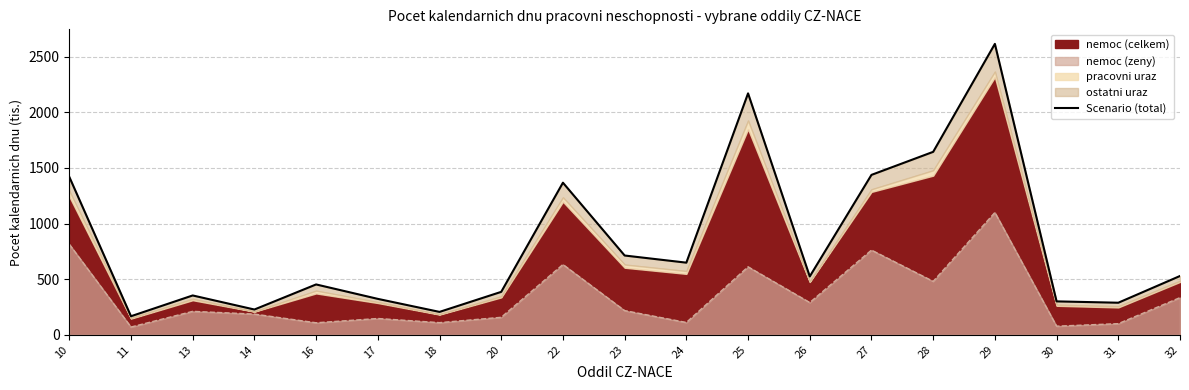

What is the value of the 16th point from the left?

2614.9